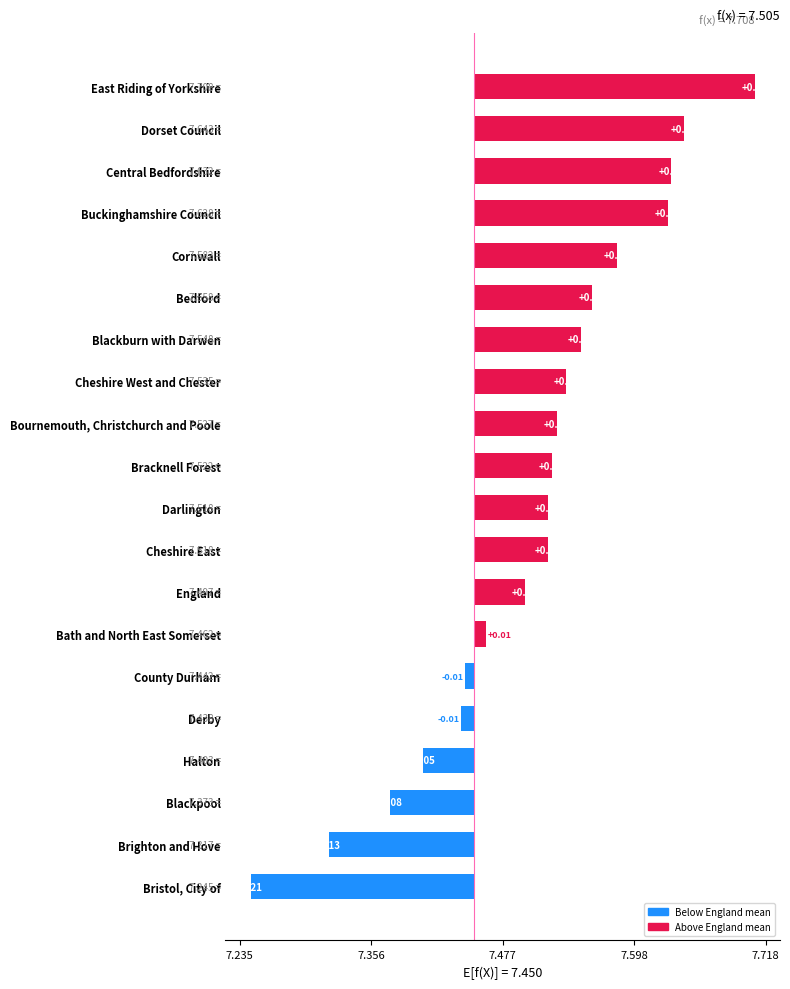

What is the difference between the second highest and second lowest values?

0.3